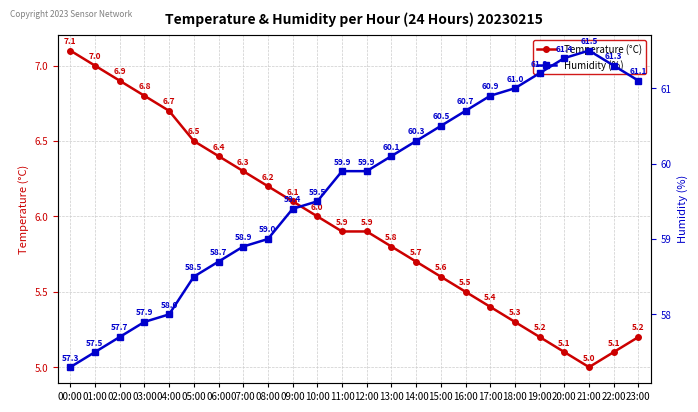

List the series in order of their peak value, highest first.

Humidity (%), Temperature (°C)